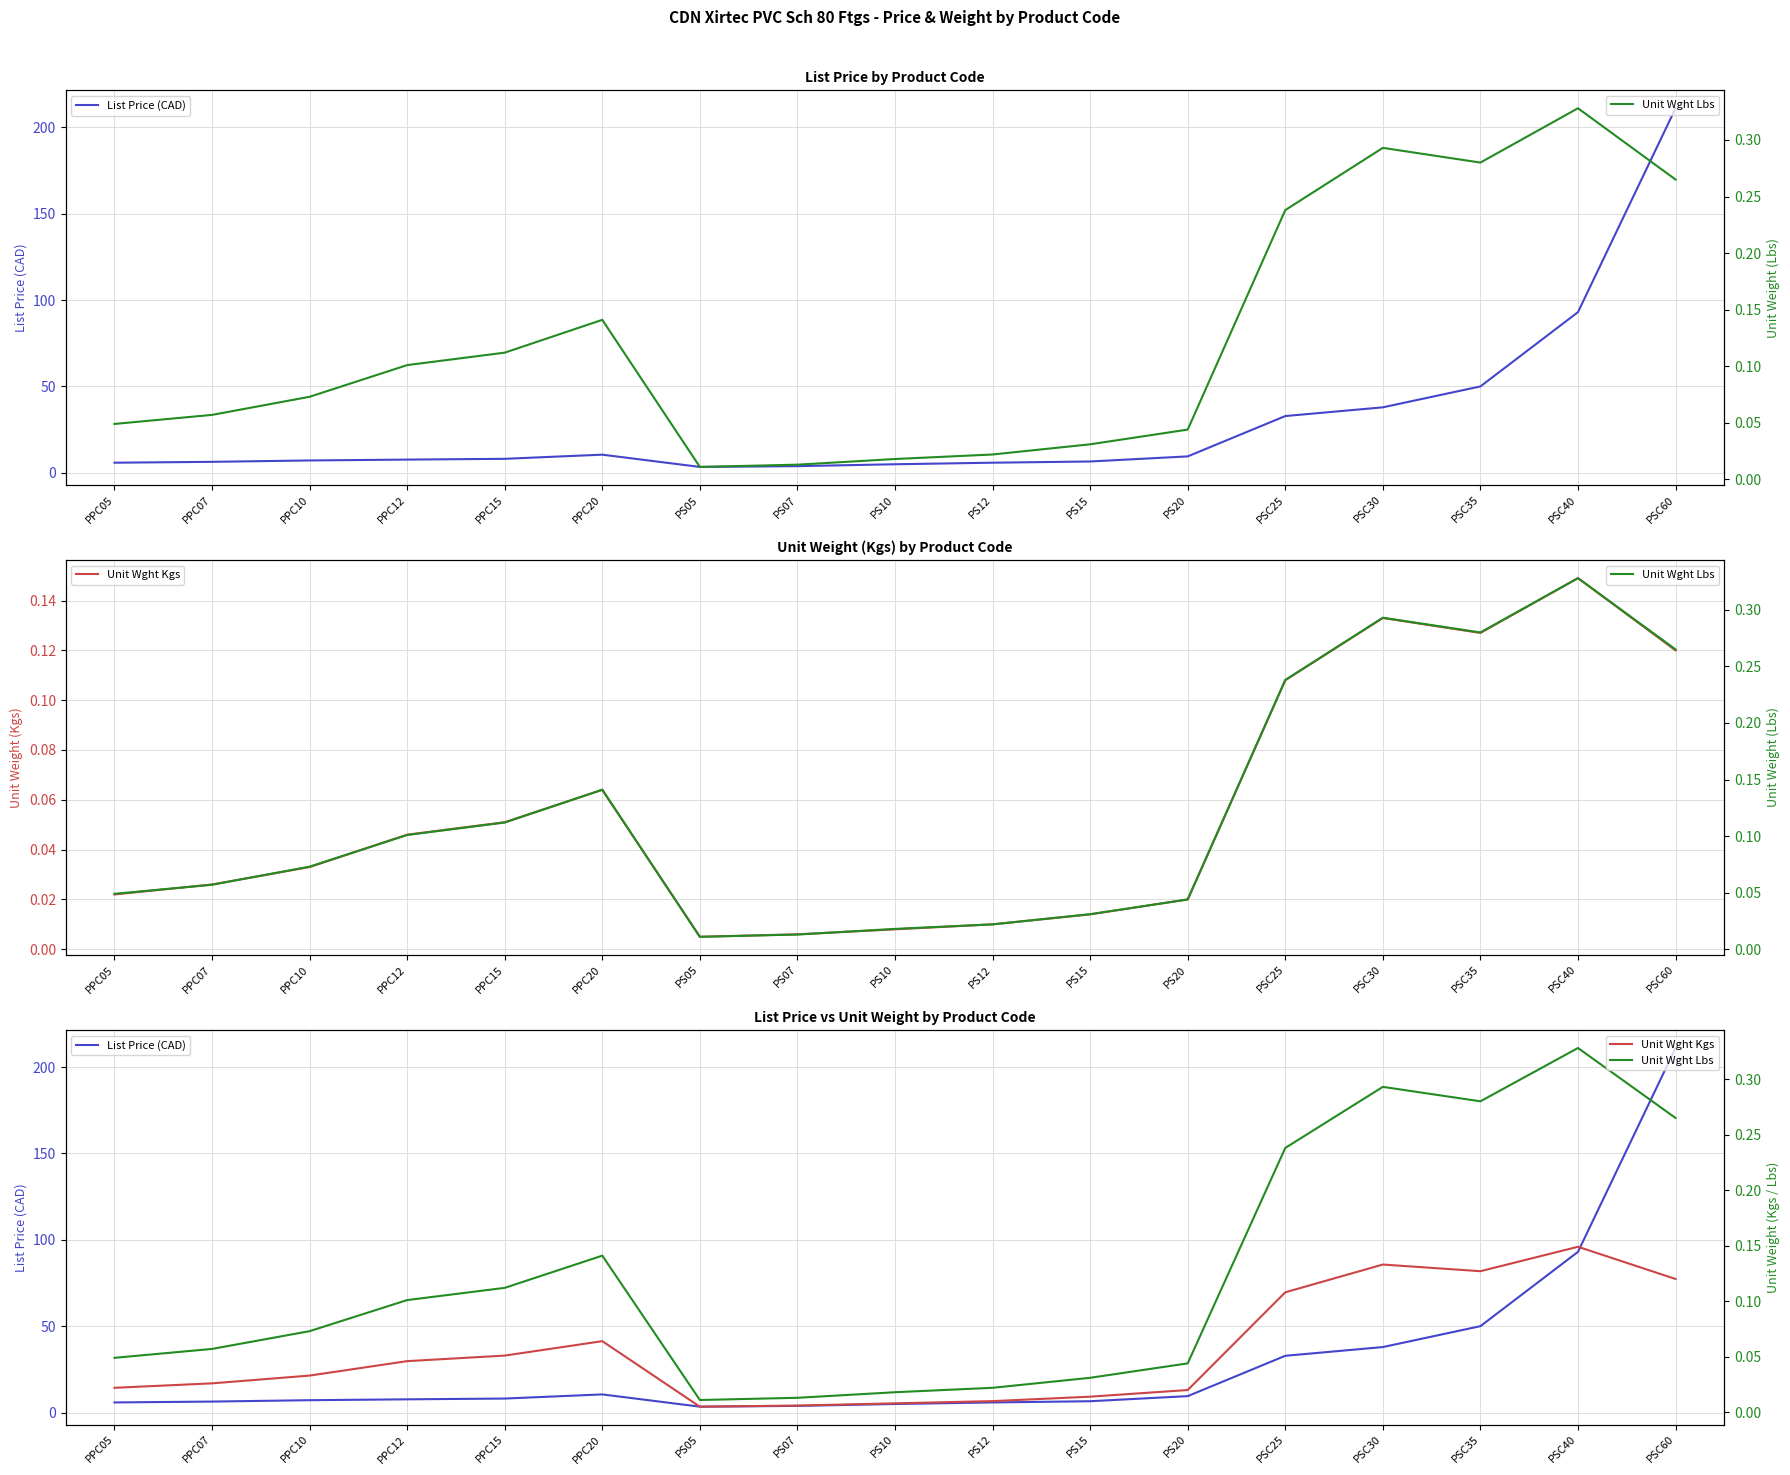

What is the difference between the maximum and minimum values in the List Price (CAD) series?

207.6